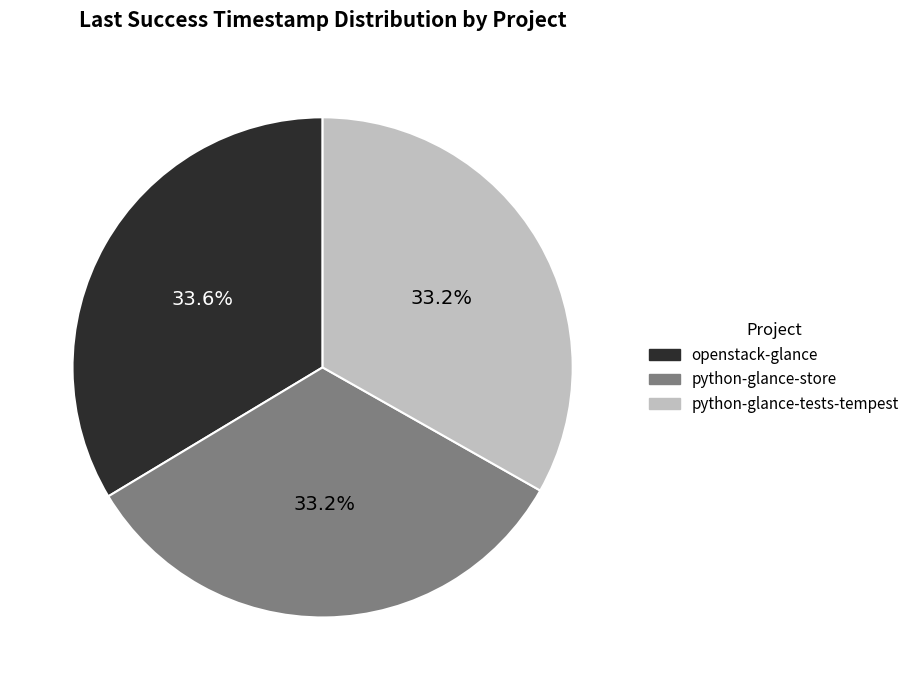

To the nearest percent, what percentage of the pie is python-glance-store?

33%